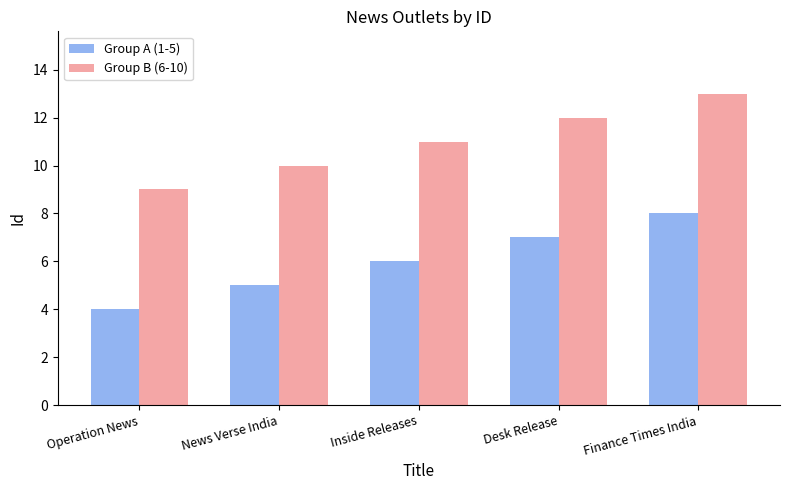

What is the spread (max minus min) of values at Desk Release?

5